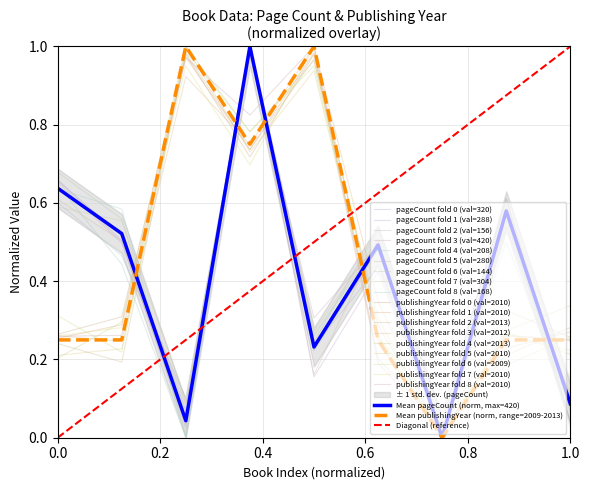

How many data points does each series have?

9